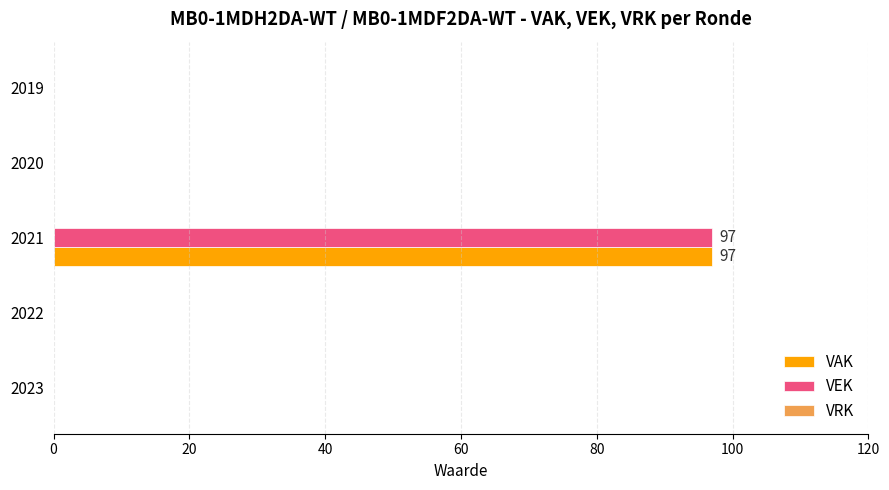

What is the sum of all VAK values?

97